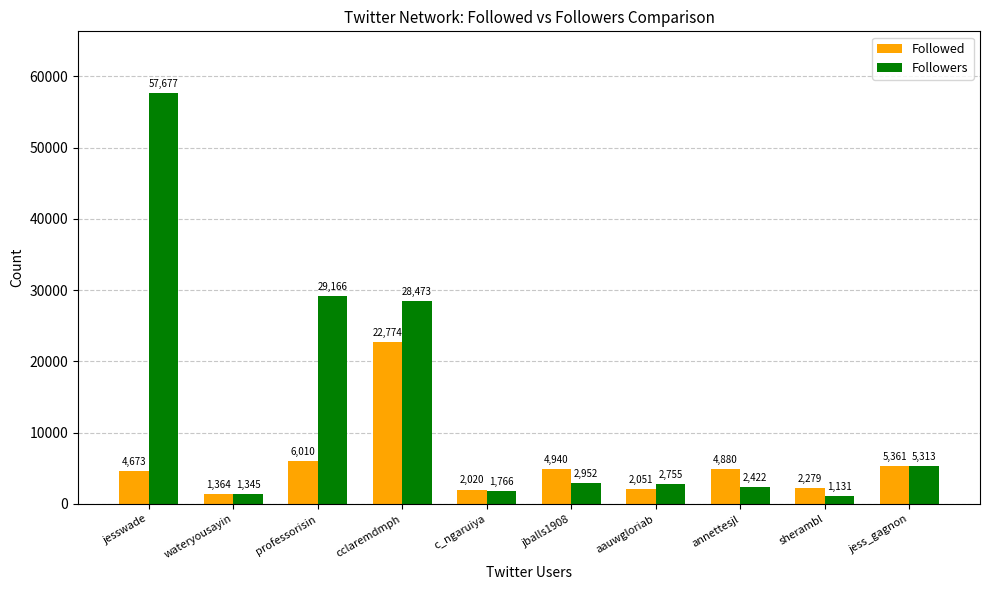

Reading right to left, list all the values displayed in this chart.

Followed: 5361	2279	4880	2051	4940	2020	22774	6010	1364	4673
Followers: 5313	1131	2422	2755	2952	1766	28473	29166	1345	57677